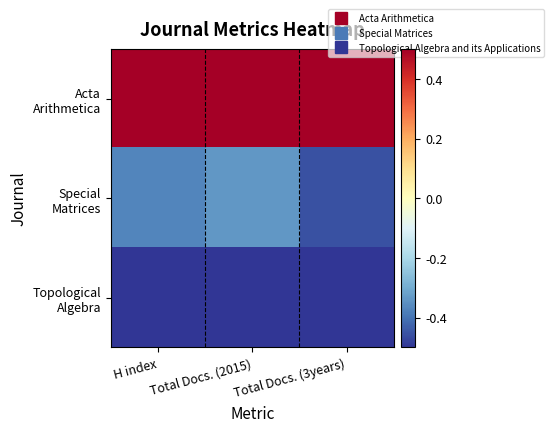

How many data points does each series have?

3